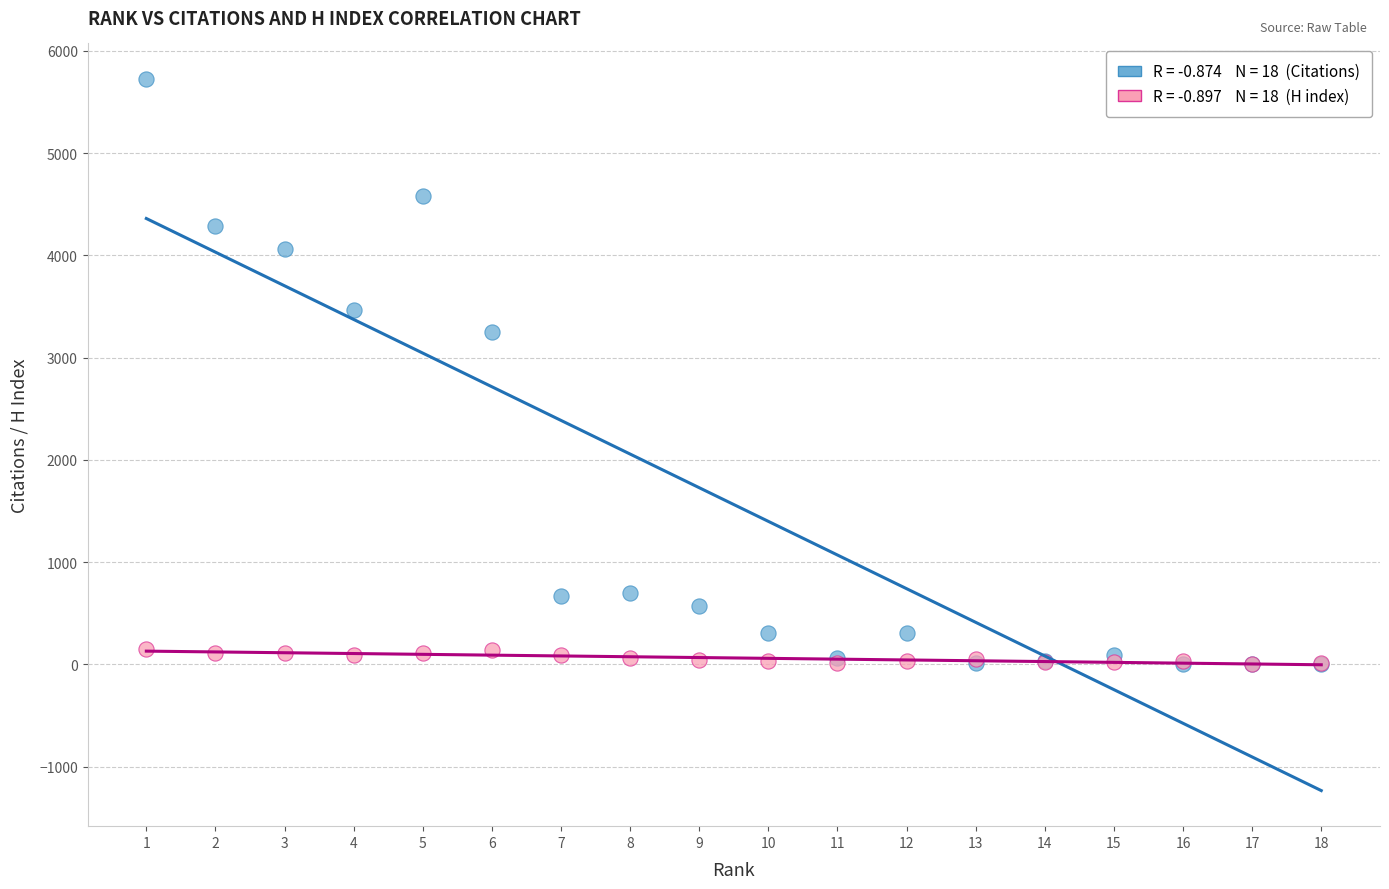

Across all series, what Y value is closest to 2864?

3253